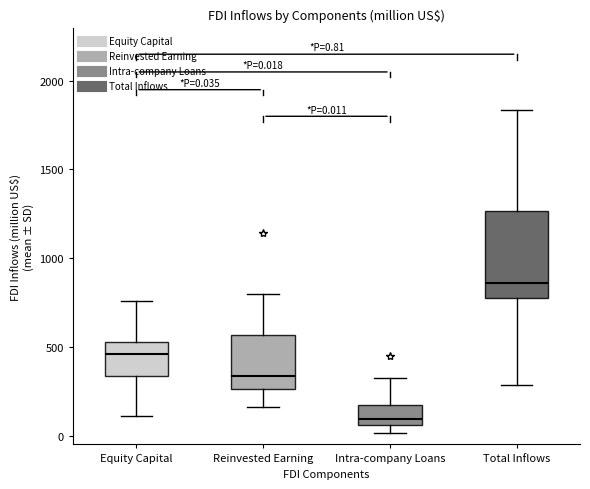

Comparing the boxes themselves (not the whiskers), which one is the tallest?

Total Inflows